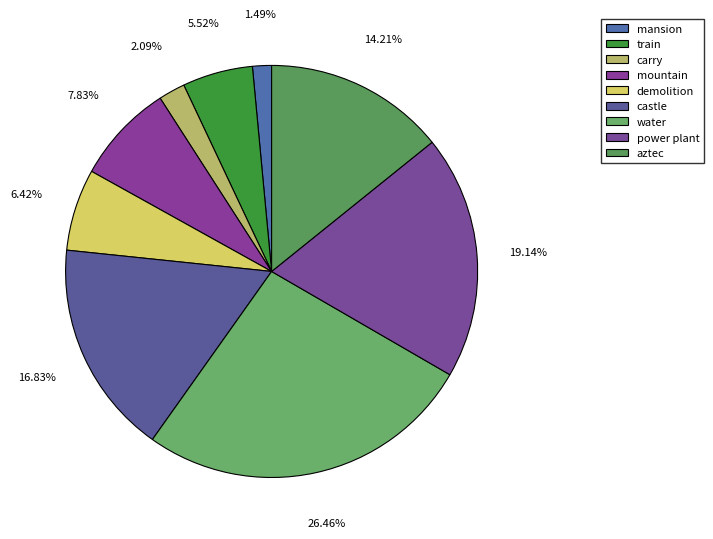

Is there a majority slice in this chart?

No